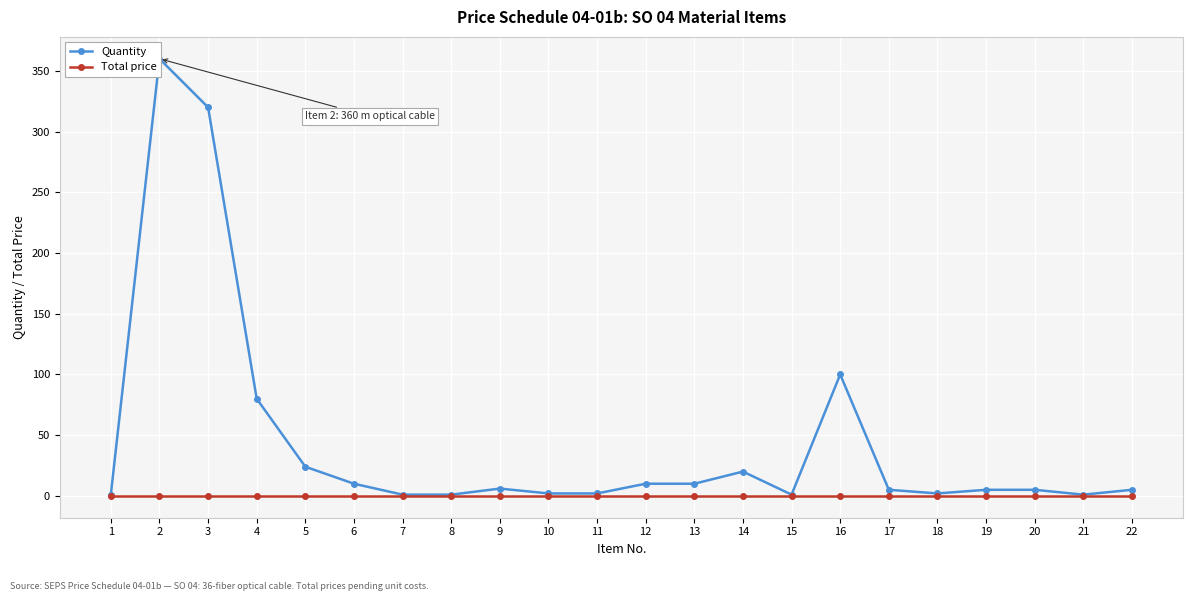

Reading right to left, extract all data points from this chart.

Quantity: 5	1	5	5	2	5	100	1	20	10	10	2	2	6	1	1	10	24	80	320	360	1
Total price: 0	0	0	0	0	0	0	0	0	0	0	0	0	0	0	0	0	0	0	0	0	0